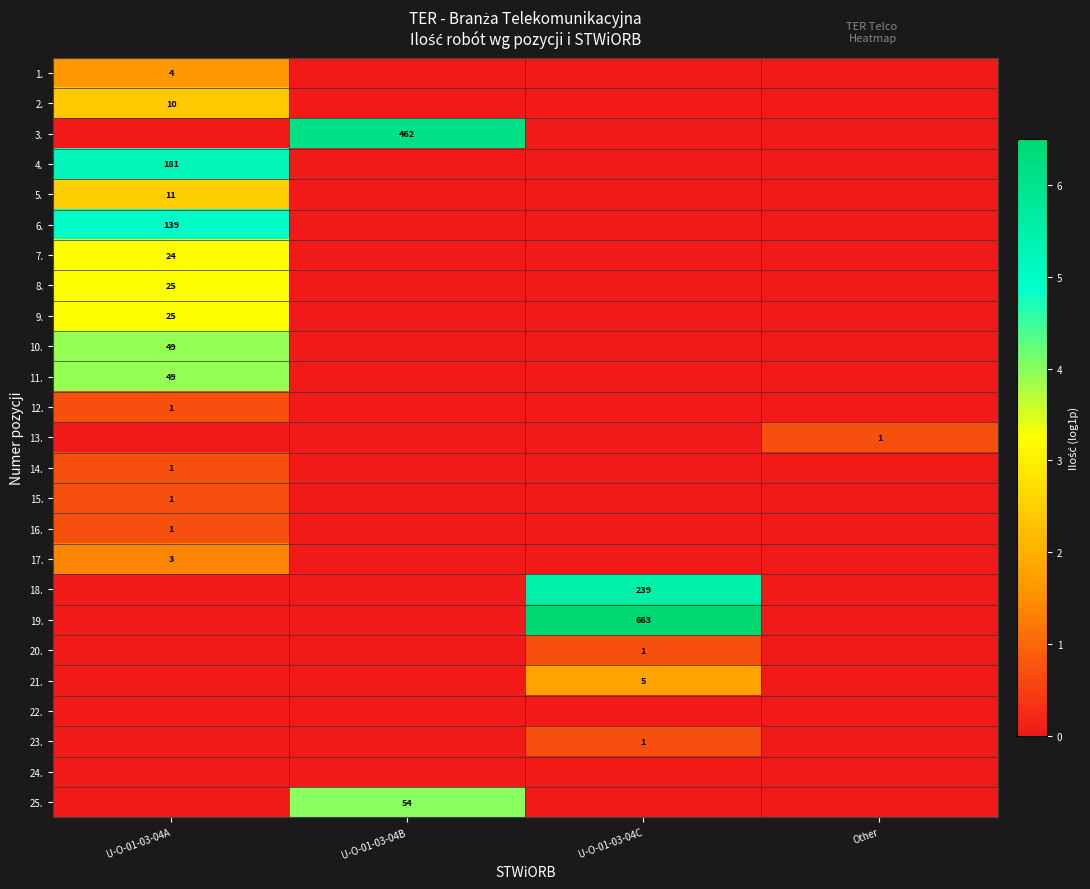

The value of 10. at U-O-01-03-04A is 49. True or false?

True